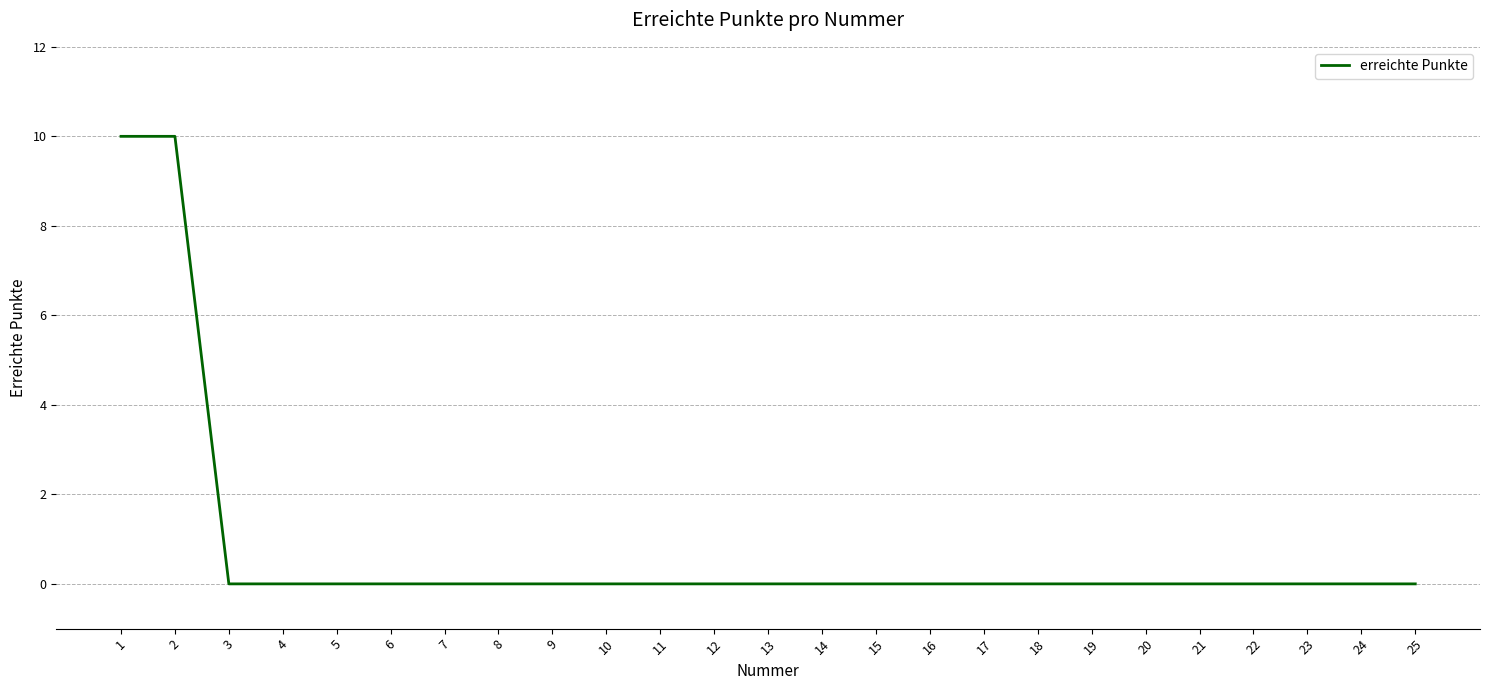

What is the difference between the maximum and minimum values?

10